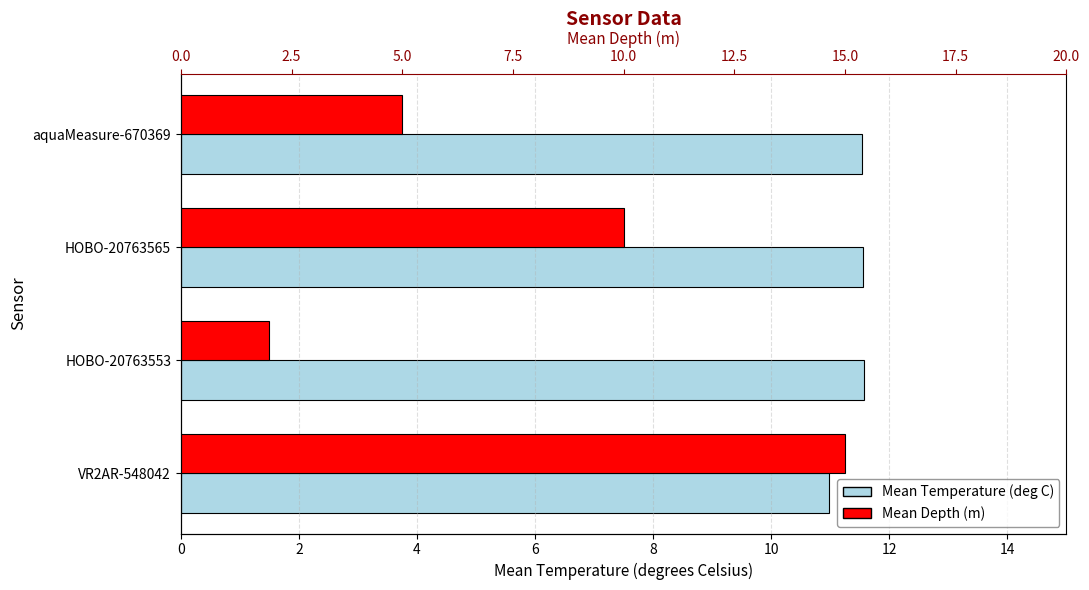

At how many categories does at least one series exceed 8?

4